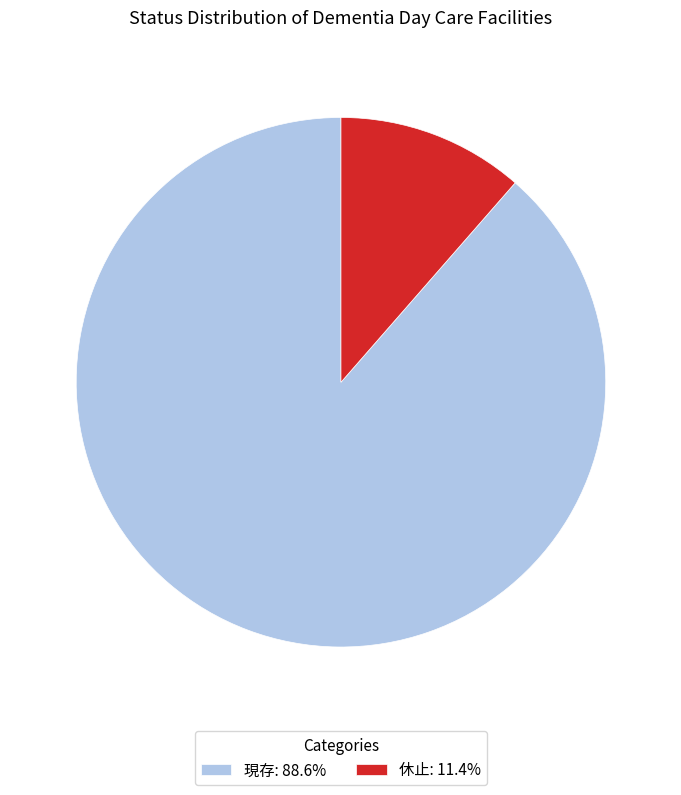

Rank the categories by value from lowest to highest.

休止, 現存